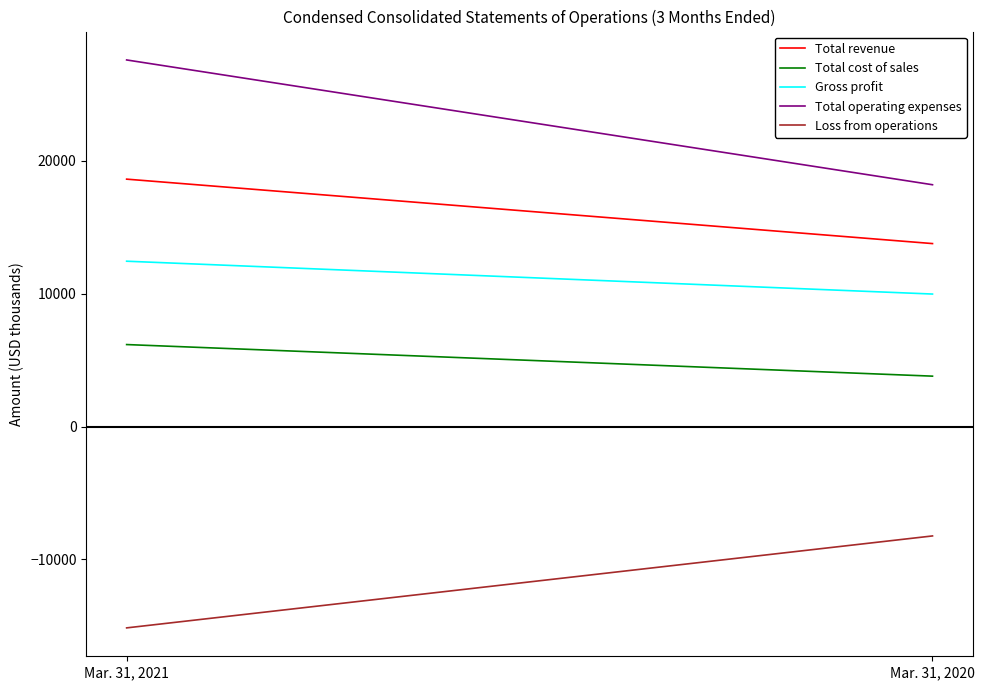

What is the total value across all series at Mar. 31, 2021?

49707